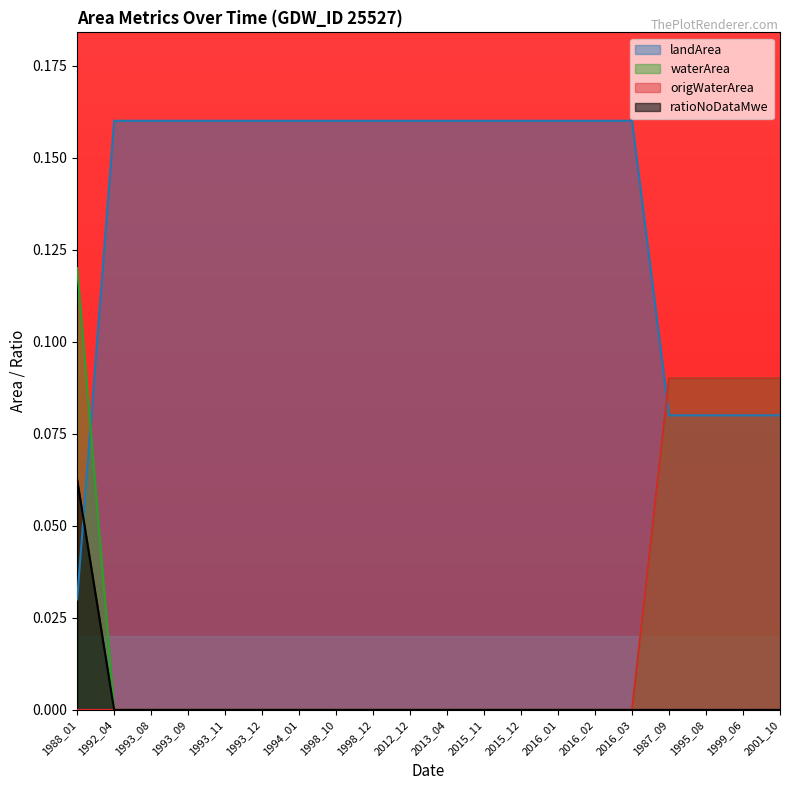

Which series has the largest range (max minus min)?

landArea